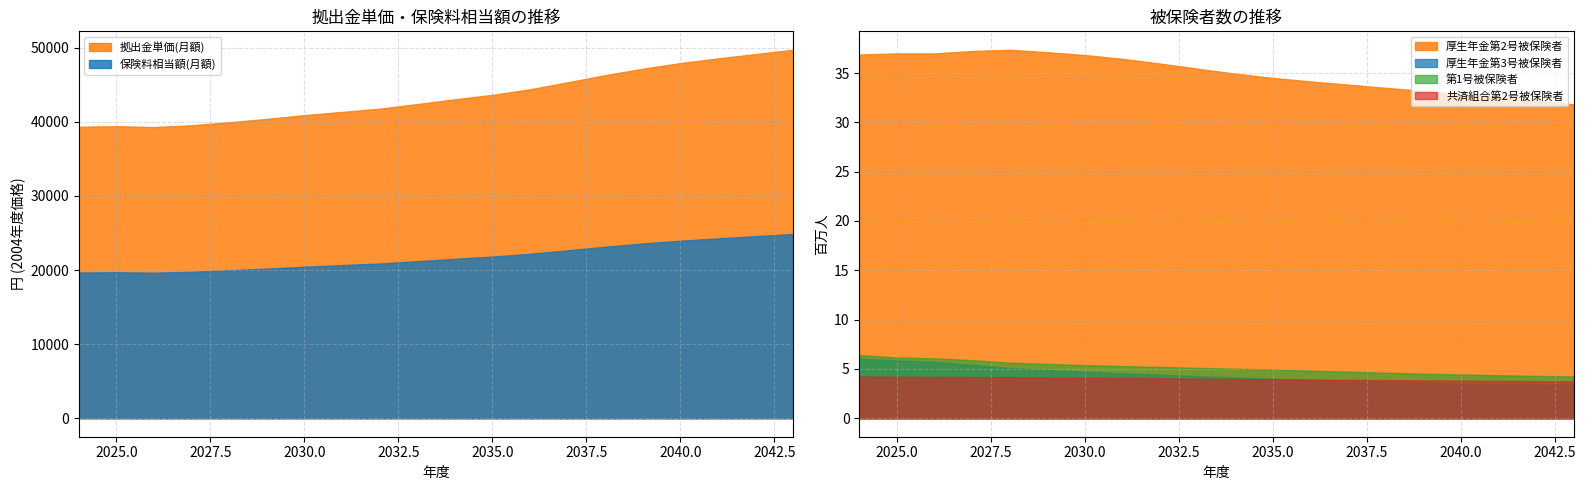

True or false: 共済組合第2号 has a value of 4.0 at 2033.

True